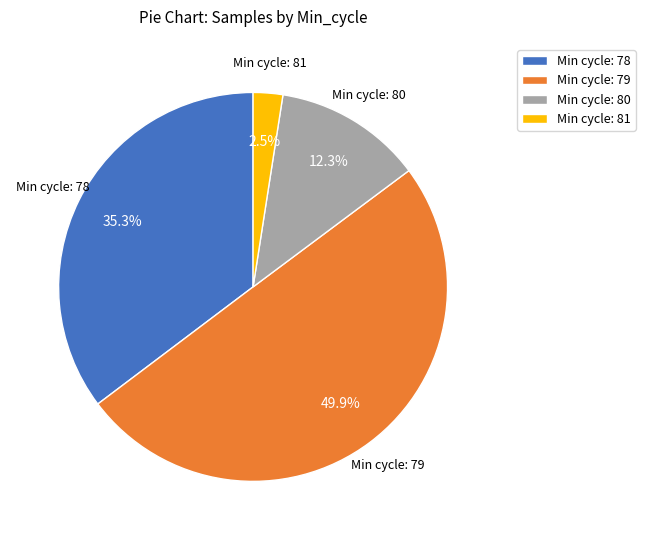

How many segments does this pie chart have?

4